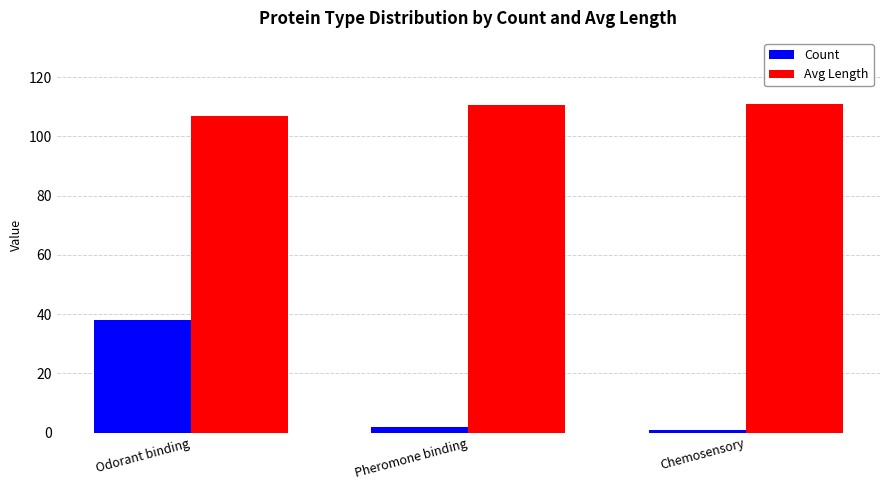

What is the label of the 3rd bar from the left?

Chemosensory